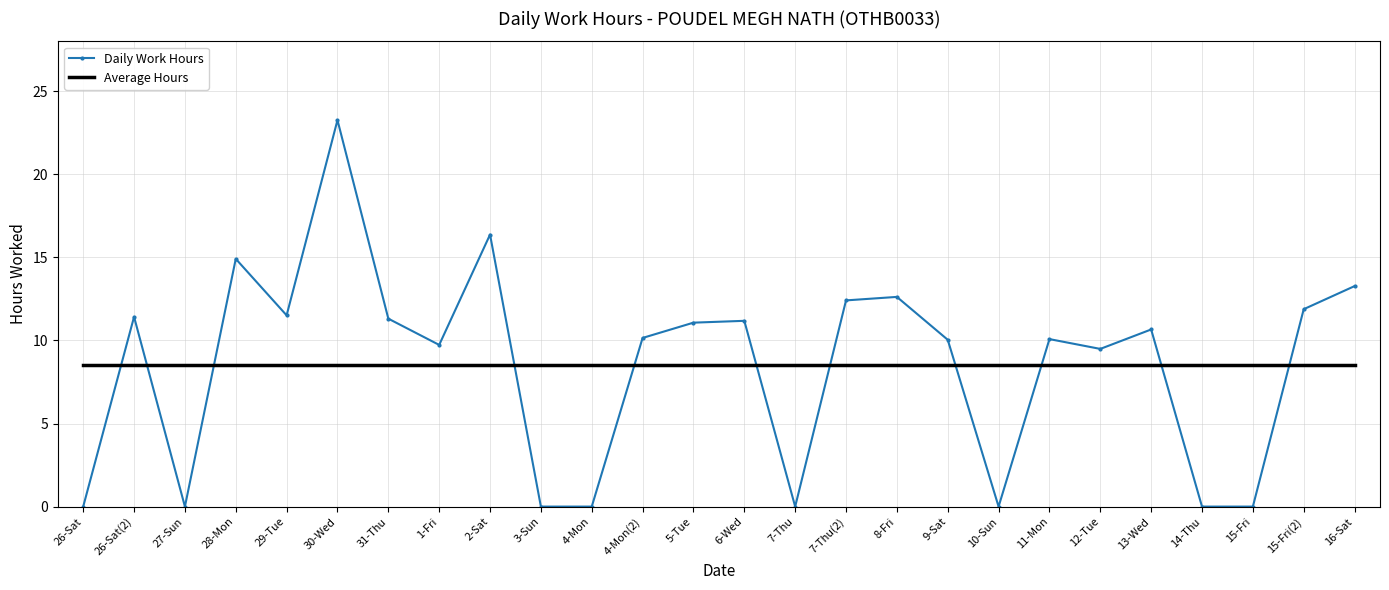

Is it true that Daily Work Hours equals 10.2 at 4-Mon(2)?

True